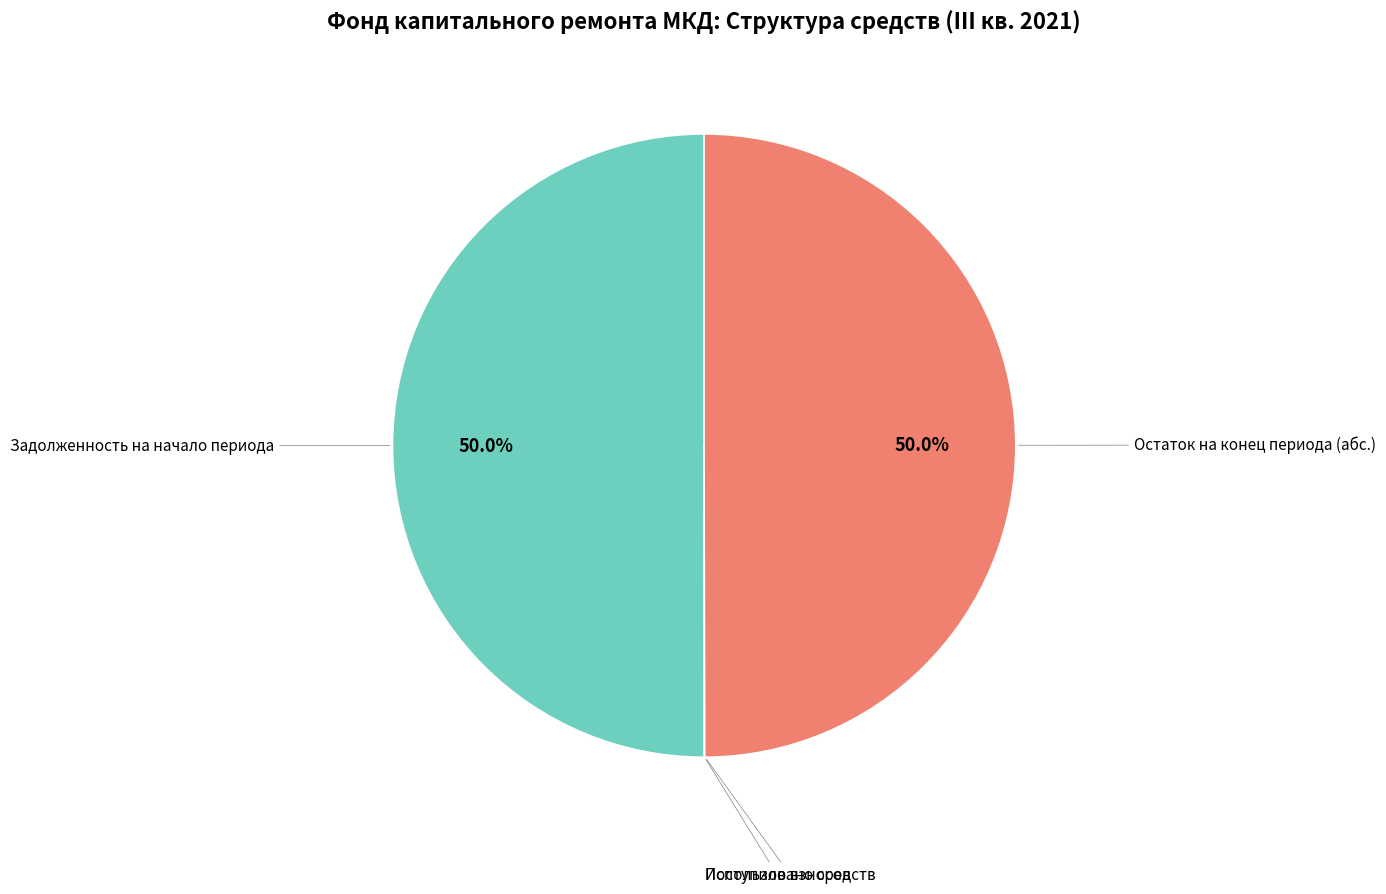

How much of the chart is everything except Остаток на конец периода (абс.)?

50.0%